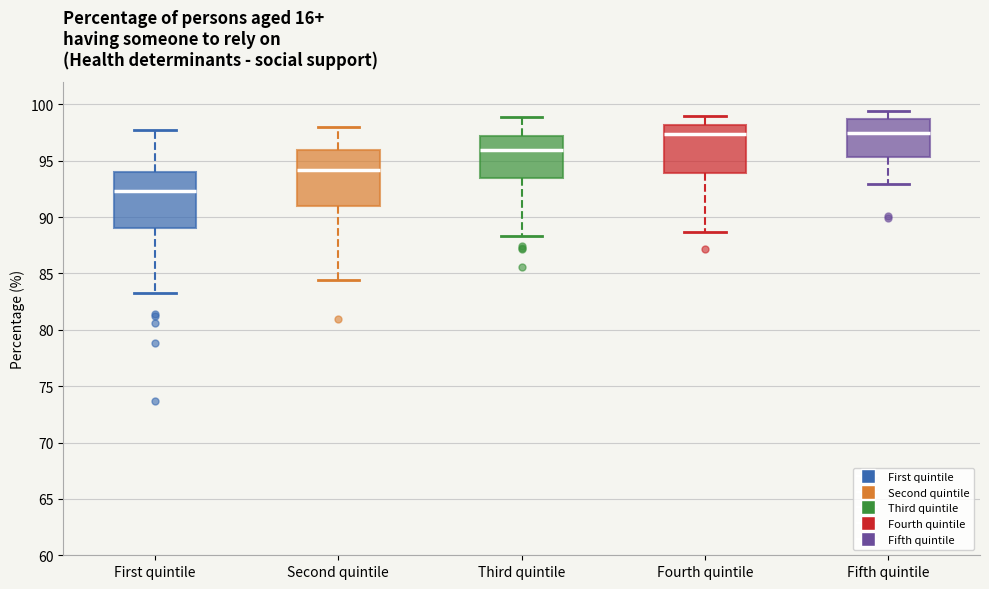

Reading left to right, transcribe this box plot: for each box, give where its median line is, the range the box spans, and where its two whiskers end, as read against the y-axis. The values are not printed on the chart, so give them approximately, as read against the axis.

First quintile: median 92.5, box 89.0 to 94.0, whiskers 83.5 to 97.5
Second quintile: median 94.0, box 91.0 to 96.0, whiskers 84.5 to 98.0
Third quintile: median 96.0, box 93.5 to 97.0, whiskers 88.5 to 99.0
Fourth quintile: median 97.5, box 94.0 to 98.0, whiskers 88.5 to 99.0
Fifth quintile: median 97.5, box 95.5 to 98.5, whiskers 93.0 to 99.5